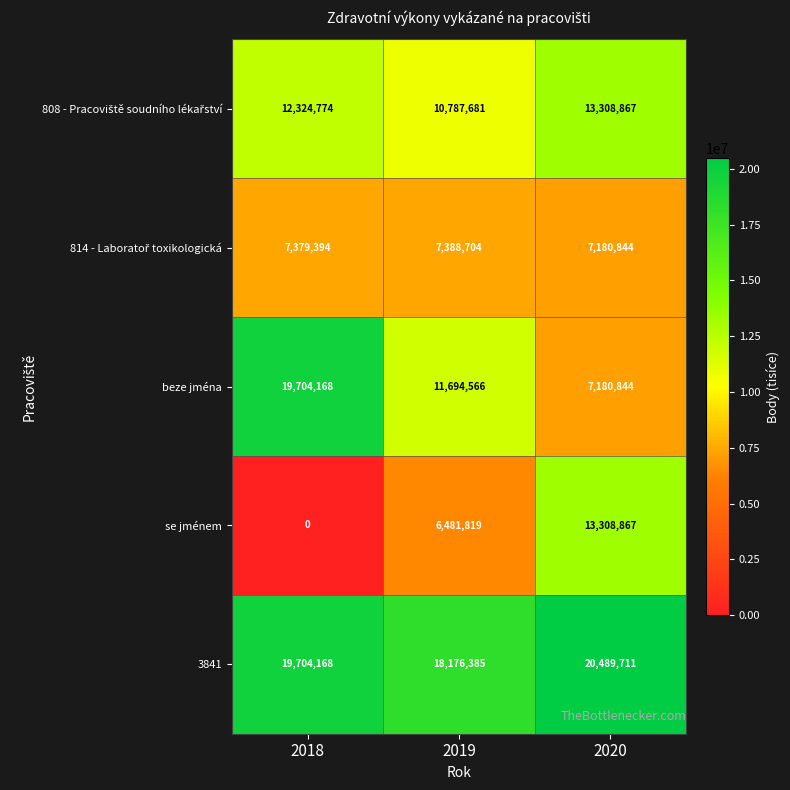

What is the maximum value shown in the chart?

20489711